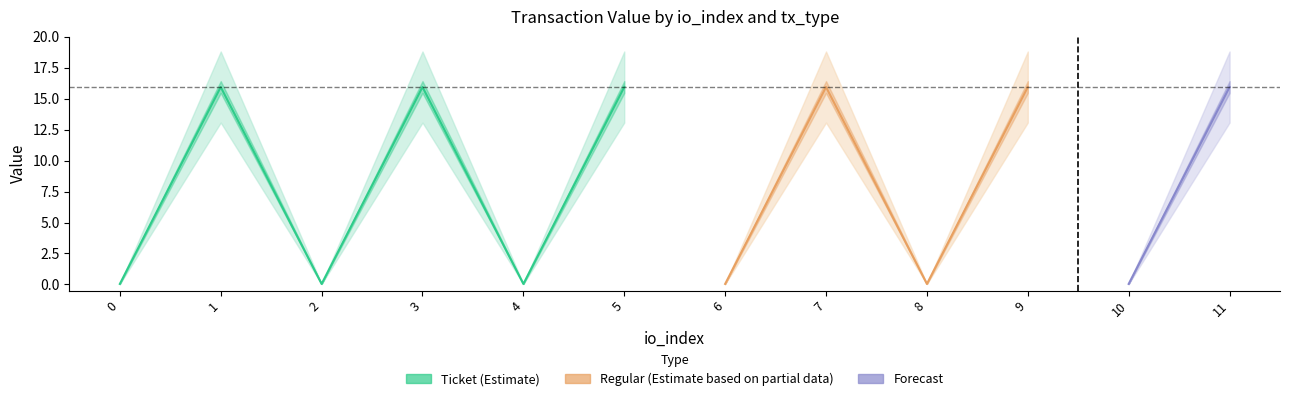

The Ticket_value series shows 15.9 at io_3. True or false?

True